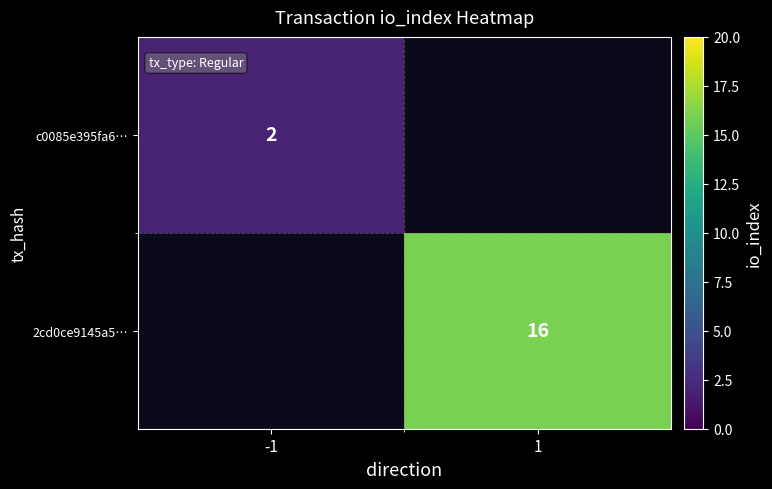

Is it true that c0085e395fa6… equals 2 at -1?

True